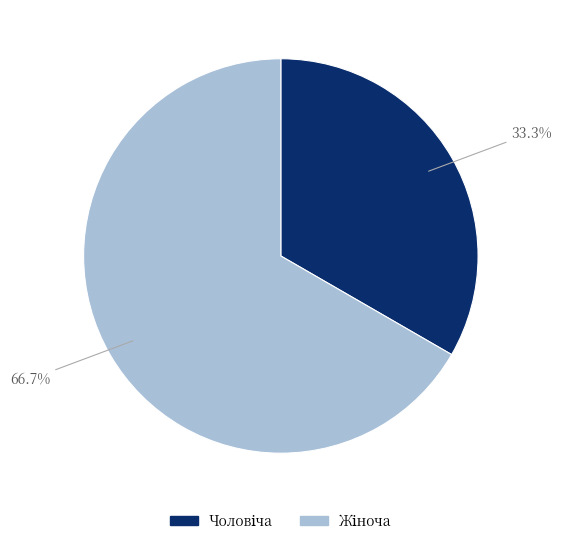

Is there any slice that represents more than half of the pie?

Yes